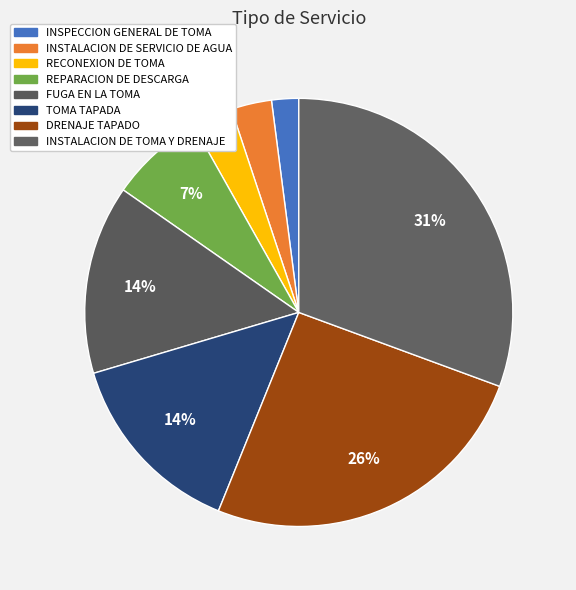

To the nearest percent, what portion does INSTALACION DE TOMA Y DRENAJE represent?

31%